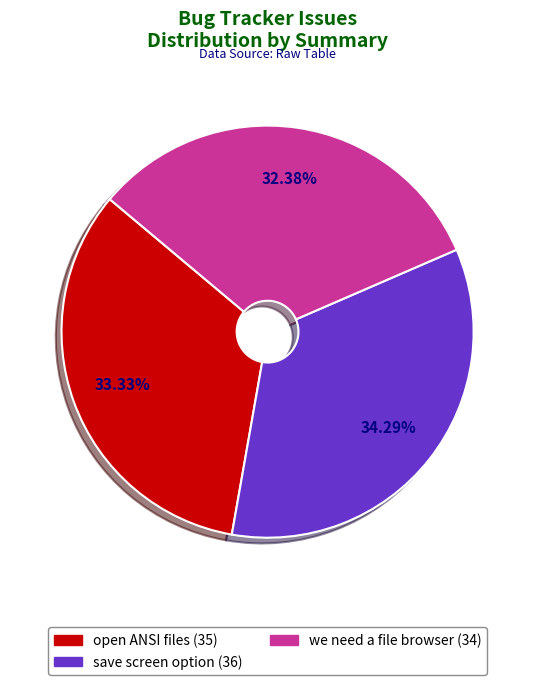

What percentage is the open ANSI files slice, to the nearest percent?

33%